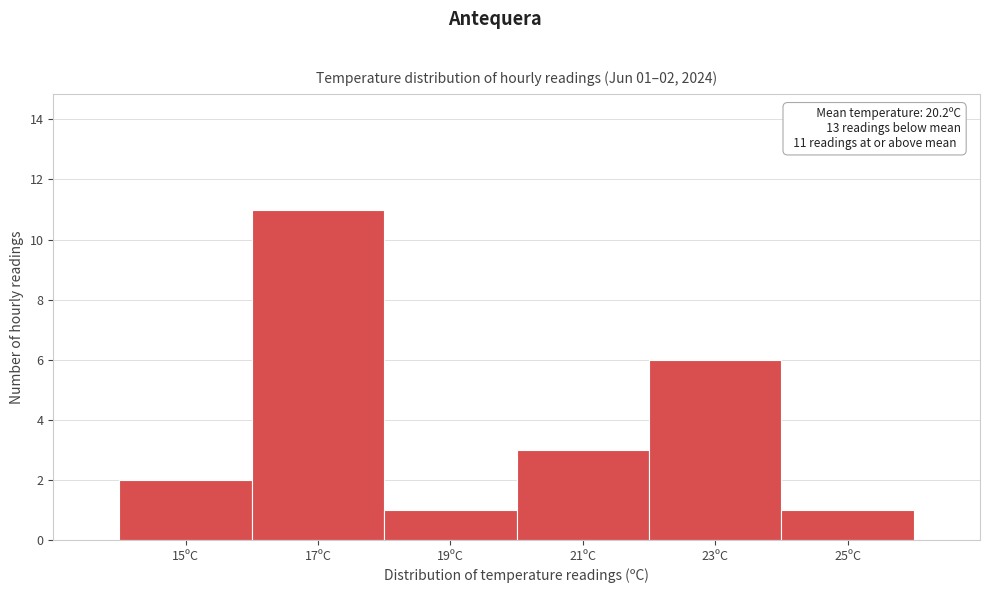

Reading left to right, what are all the values shown in this chart?

2	11	1	3	6	1